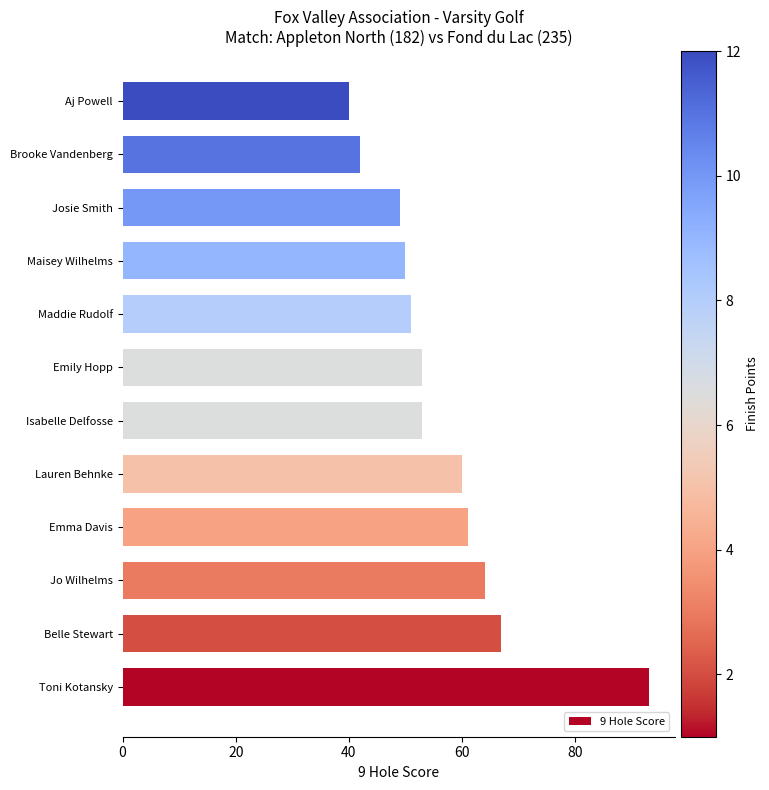

What is the minimum value shown in the chart?

40